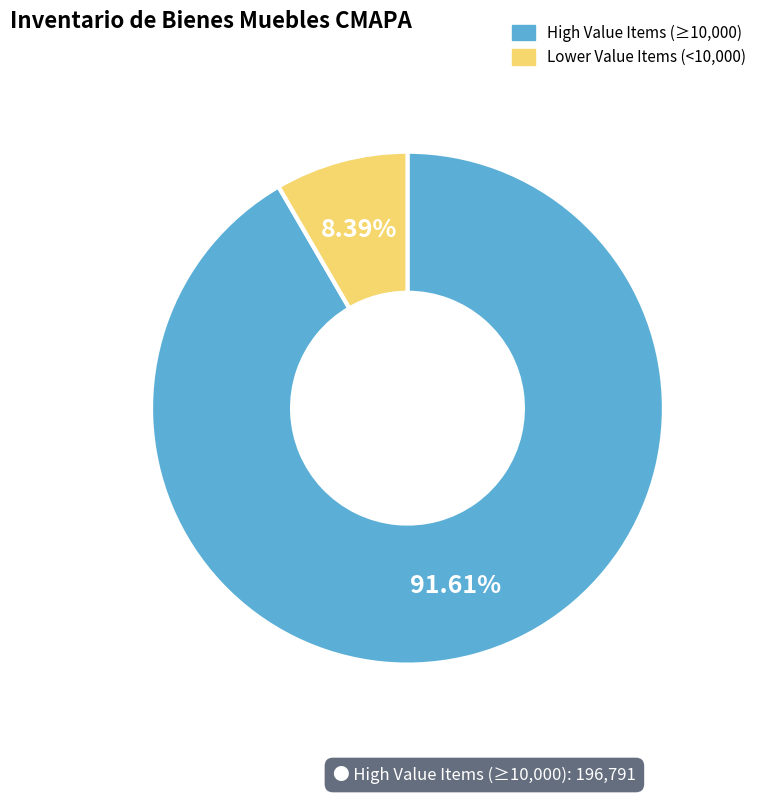

Is the sum of Lower Value Items (<10,000) and High Value Items (≥10,000) greater than half?

Yes